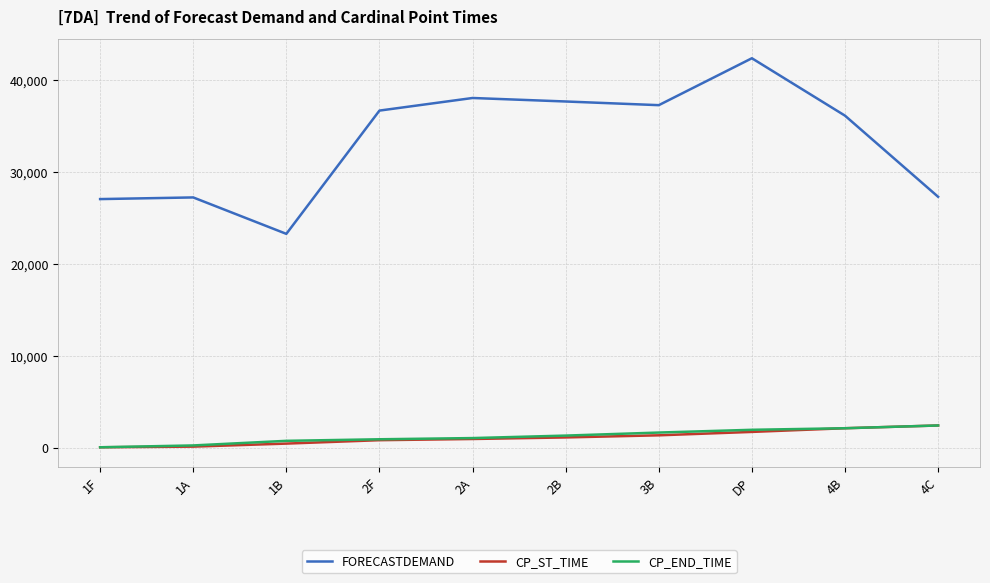

True or false: FORECASTDEMAND and CP_ST_TIME intersect in this chart.

False